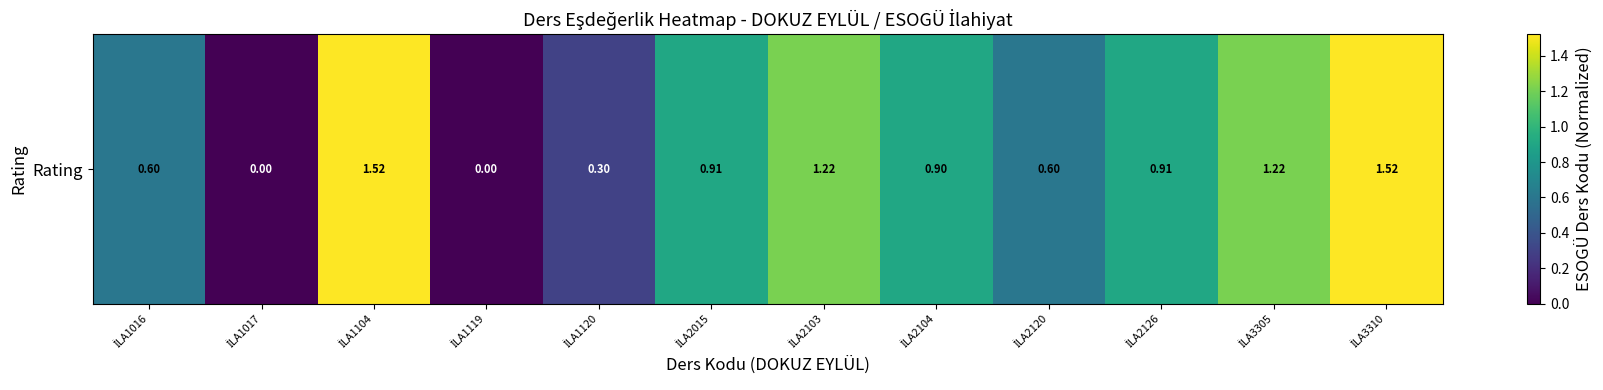

Rank the categories by value from highest to lowest.

İLA3310, İLA1104, İLA3305, İLA2103, İLA2015, İLA2126, İLA2104, İLA1016, İLA2120, İLA1120, İLA1017, İLA1119